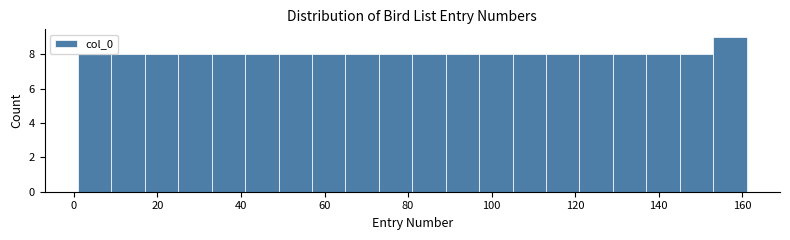

What is the height of the bar covering 113 to 121 on the x-axis? Neither the bar edges nor the heights are printed on the chart, so give them approximately, as read against the axes.

8